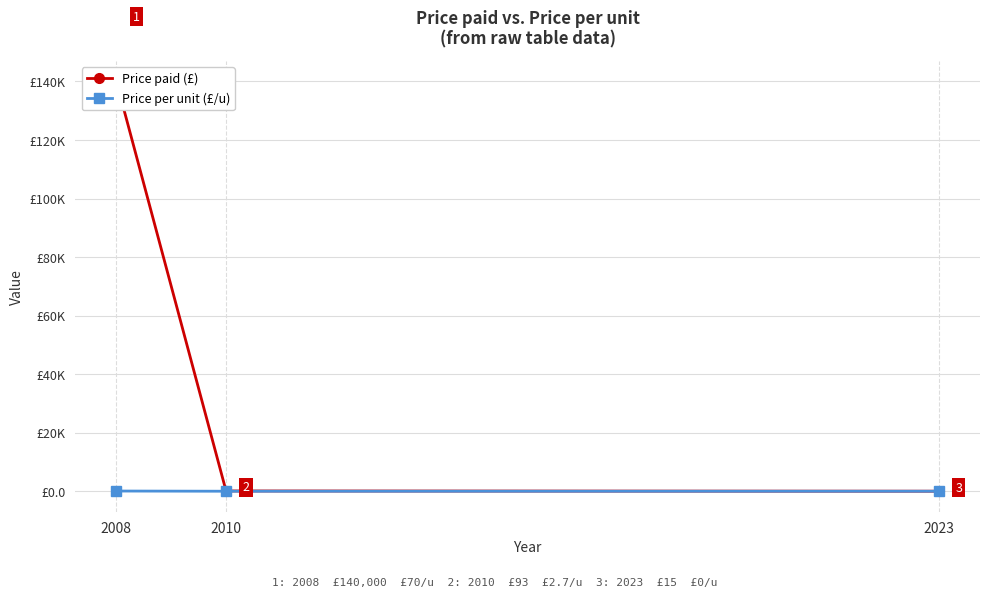

What is the sum of all Price paid (£) values?

140108.0